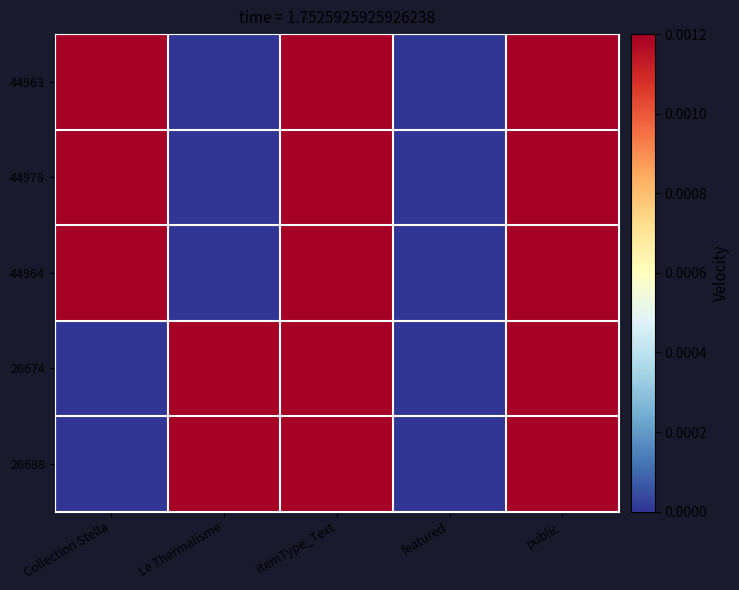

At which category is the sum across all series the highest?

itemType_Text